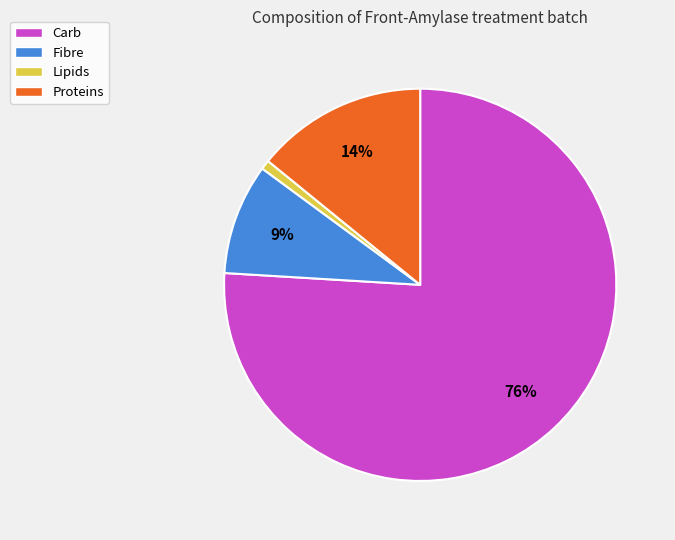

Rank the categories by value from highest to lowest.

Carb, Proteins, Fibre, Lipids